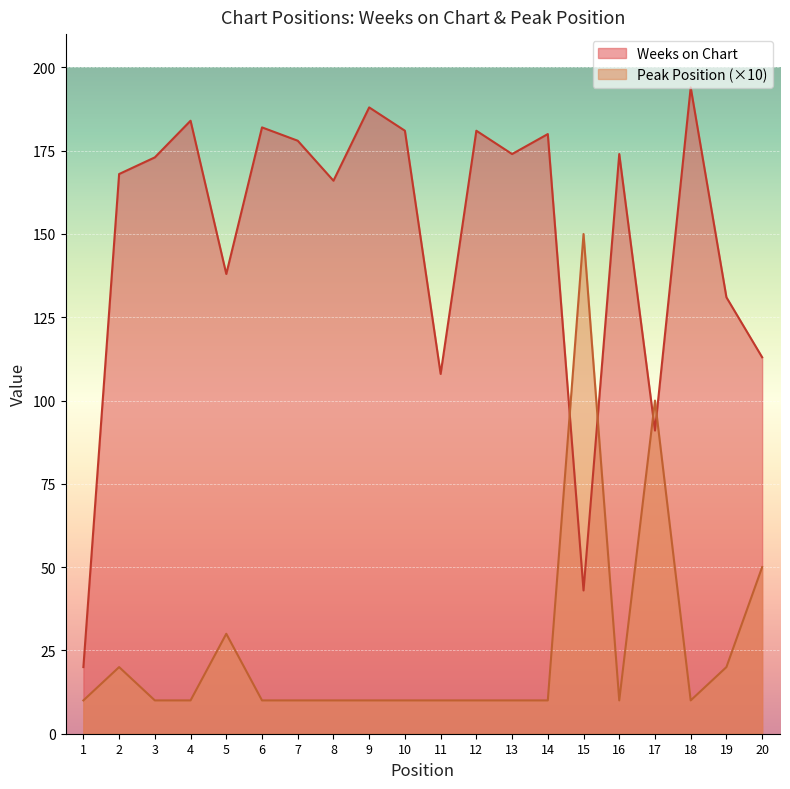

Between which two adjacent categories do Peak Position and Weeks on Chart first intersect?

14 and 15